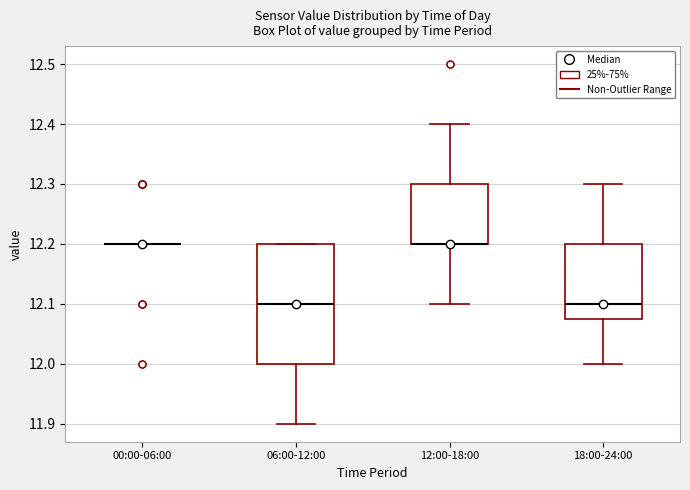

Reading left to right, read every box against the y-axis: the position of its median line, the range the box covers, and the ends of its whiskers. The values are not printed on the chart, so give them approximately, as read against the axis.

00:00-06:00: box collapsed to a line at 12.20, whiskers 12.20 to 12.20
06:00-12:00: median 12.10, box 12.00 to 12.20, whiskers 11.90 to 12.20
12:00-18:00: median 12.20 (drawn on the box's lower edge), box 12.20 to 12.30, whiskers 12.10 to 12.40
18:00-24:00: median 12.10, box 12.08 to 12.20, whiskers 12.00 to 12.30